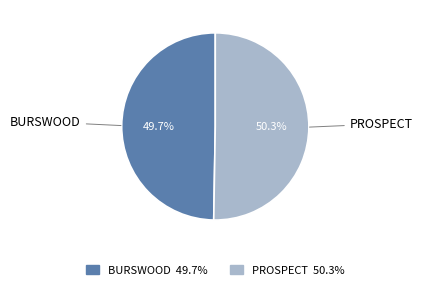

How many slices are in this pie chart?

2